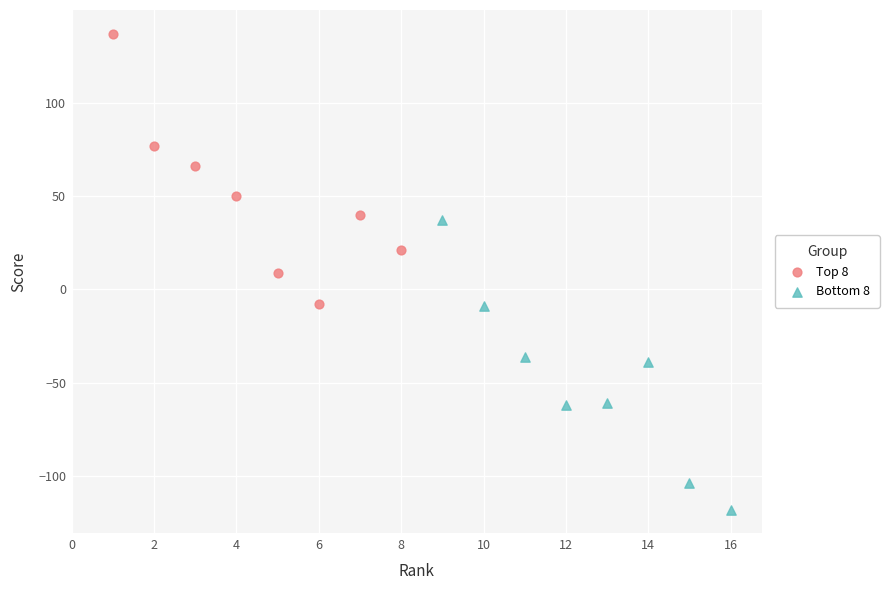

Which series reaches the maximum Y coordinate?

Top 8